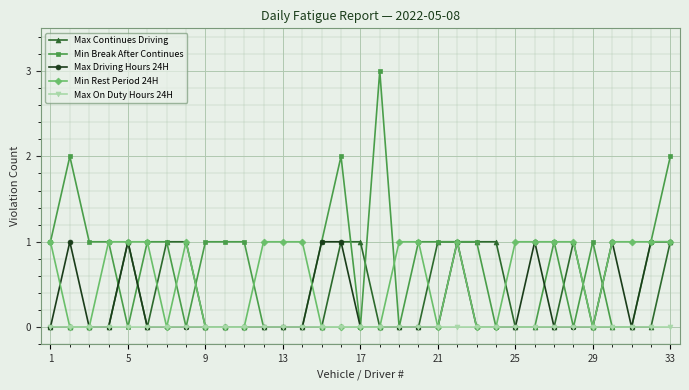

Which series has the largest total across all categories?

Min Break After Continues